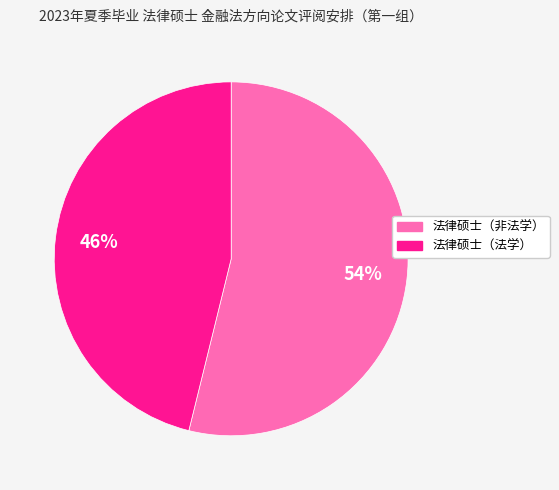

Combined, do 法律硕士（非法学） and 法律硕士（法学） account for over 50%?

Yes